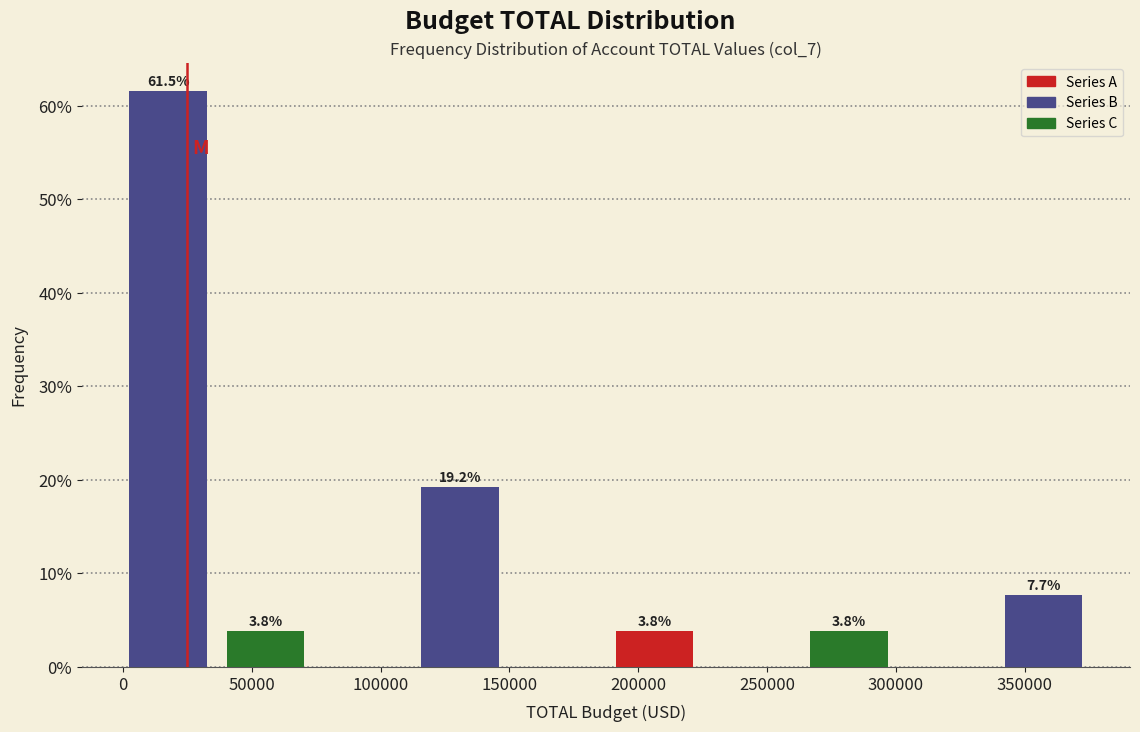

Over which range of the x-axis is the bar tallest?

5000 to 40000